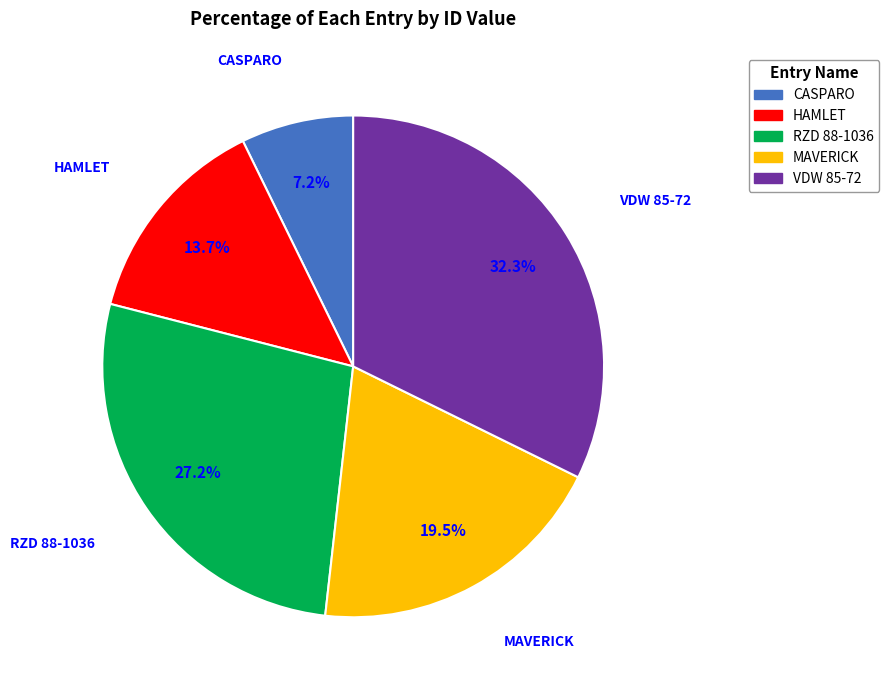

What is the ratio of the value at HAMLET to the value at RZD 88-1036?

0.5